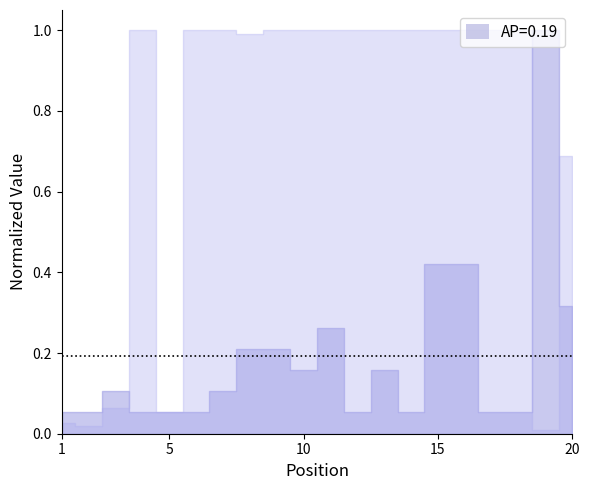

Reading left to right, extract all data points from this chart.

Peak Position: 0.1	0.1	0.1	0.1	0.1	0.1	0.1	0.2	0.2	0.2	0.3	0.1	0.2	0.1	0.4	0.4	0.1	0.1	1.0	0.3
Weeks on Chart: 0.0	0.0	0.1	1.0	0.1	1.0	1.0	1.0	1.0	1.0	1.0	1.0	1.0	1.0	1.0	1.0	1.0	1.0	0.0	0.7